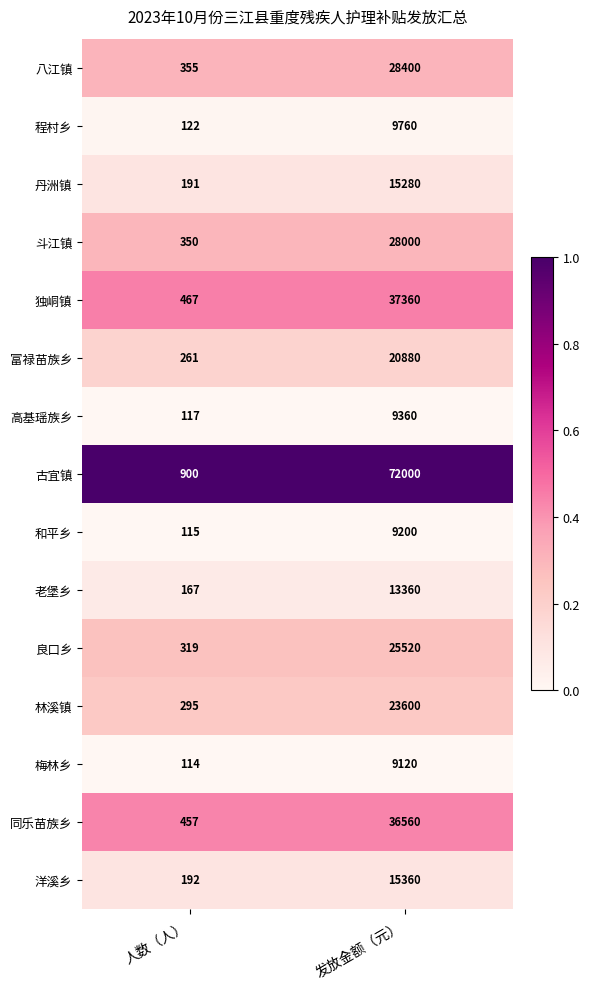

Which label corresponds to the smallest value in the chart?

人数（人）